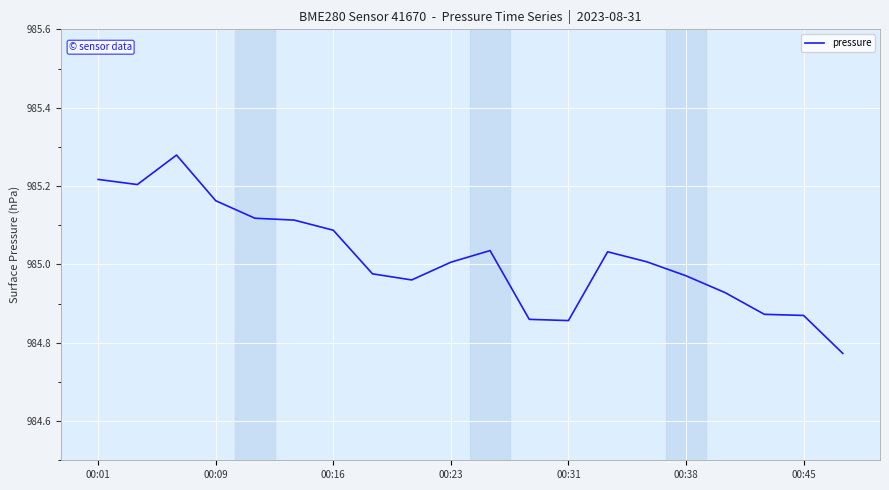

What is the difference between the maximum and minimum values?

0.5